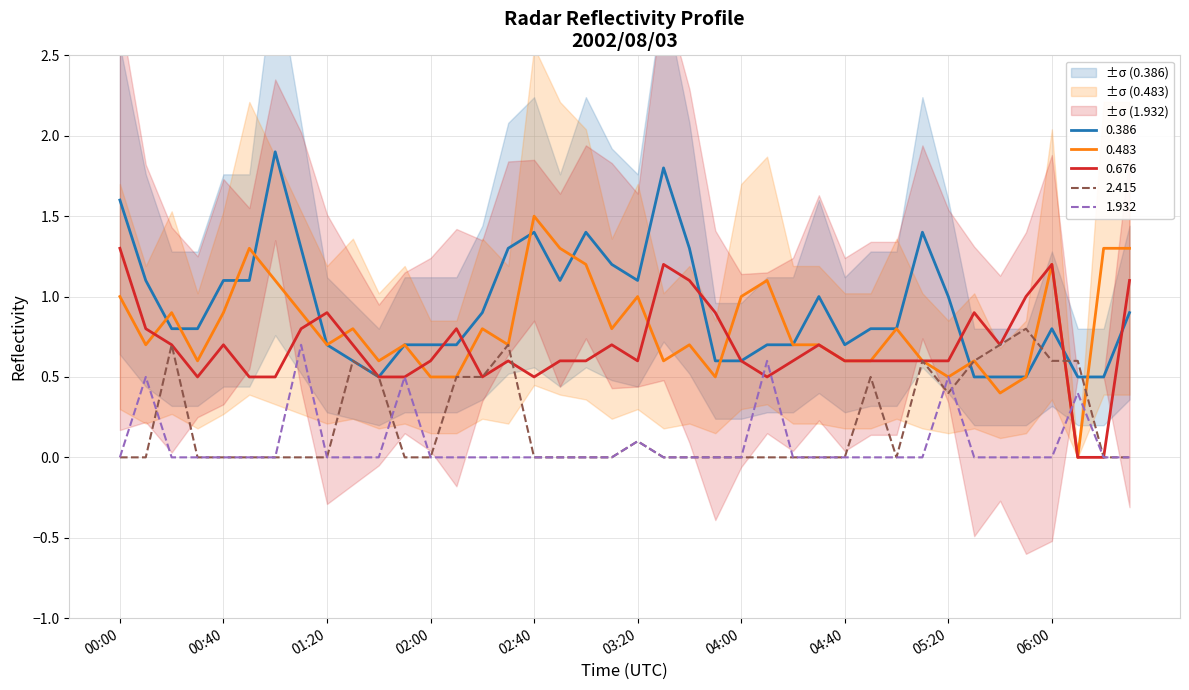

Does the chart display data point markers on the line(s)?

No